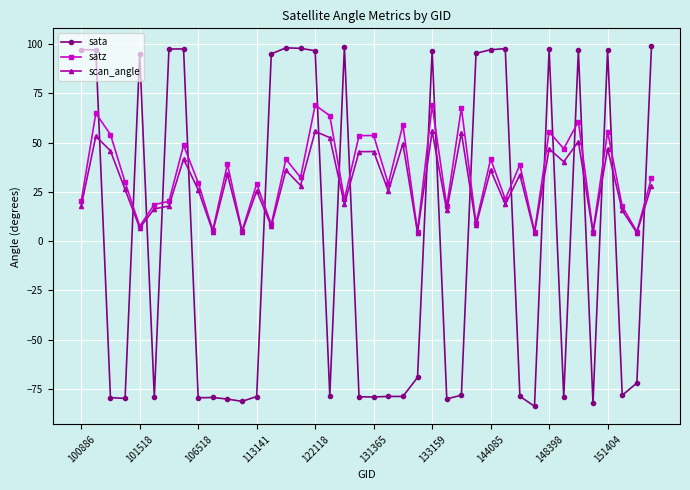

True or false: satz and sata intersect in this chart.

True